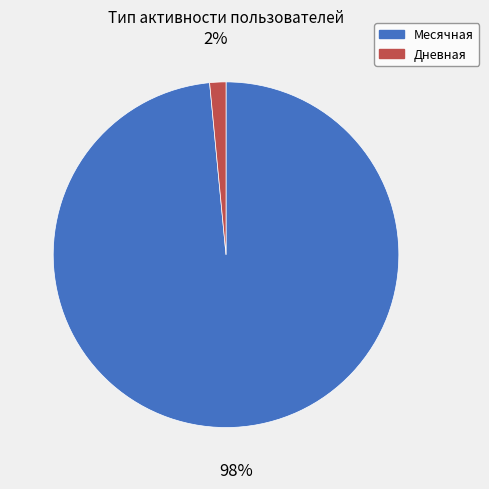

What is the largest slice in the pie chart?

Месячная